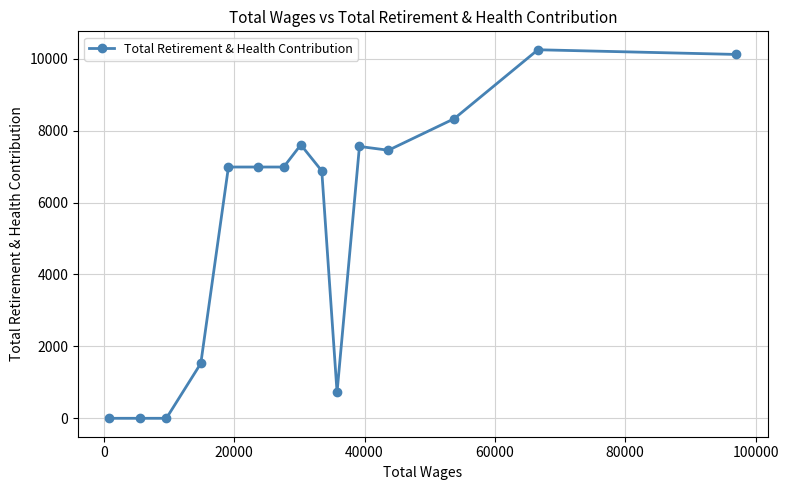

True or false: the data has more than 0 interior local peaks.

True